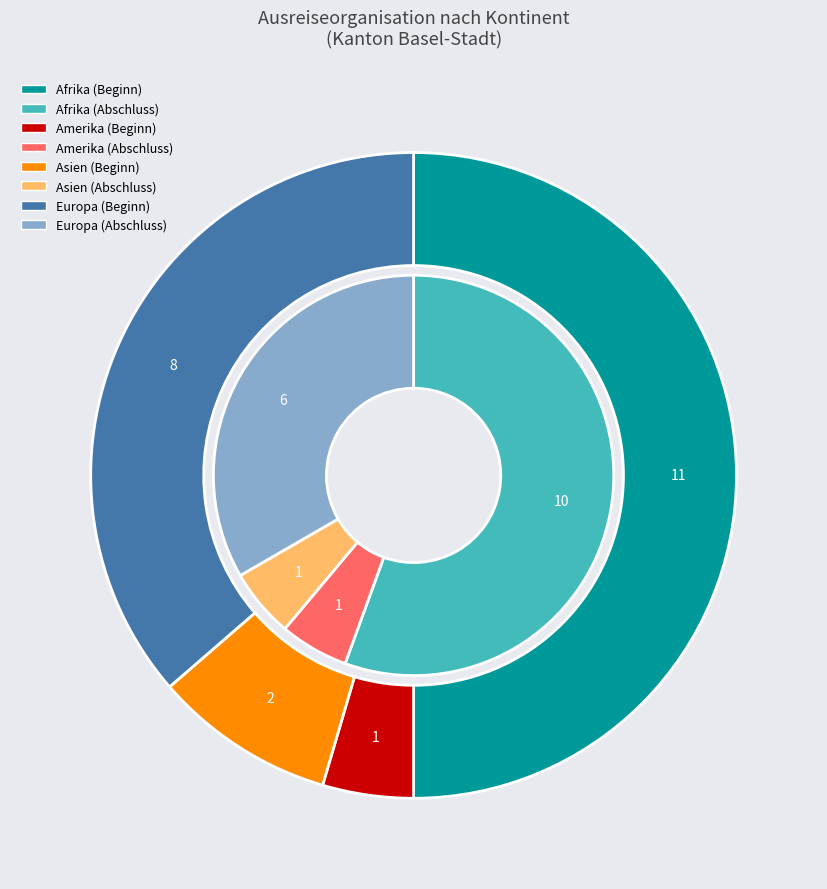

Which series has the widest spread of values?

Beginn Ausreiseorganisation